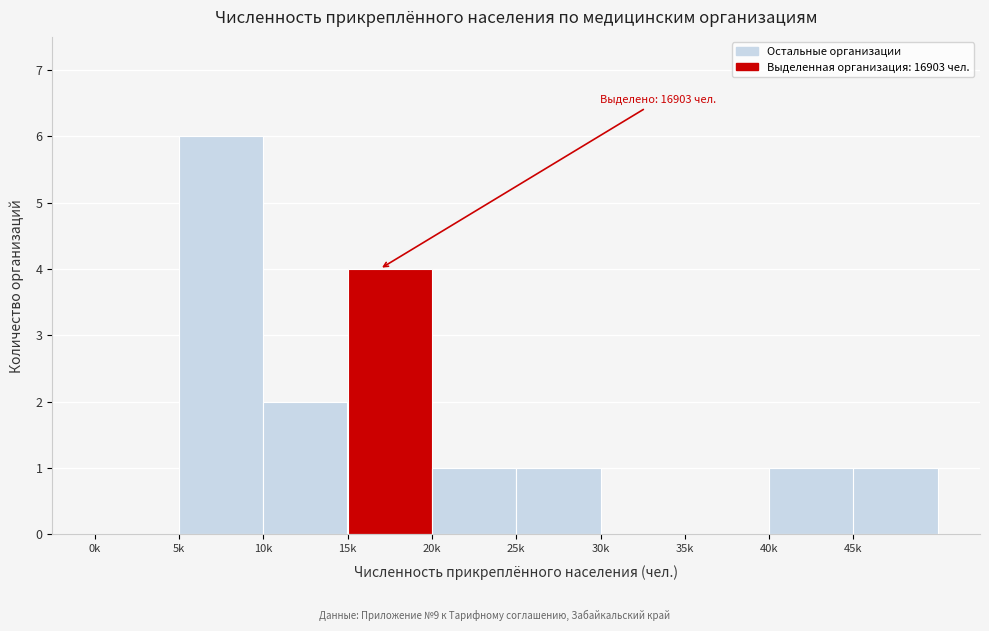

Reading left to right, transcribe all the data shown in this chart.

0k=0	5k=6	10k=2	15k=4	20k=1	25k=1	30k=0	35k=0	40k=1	45k=1